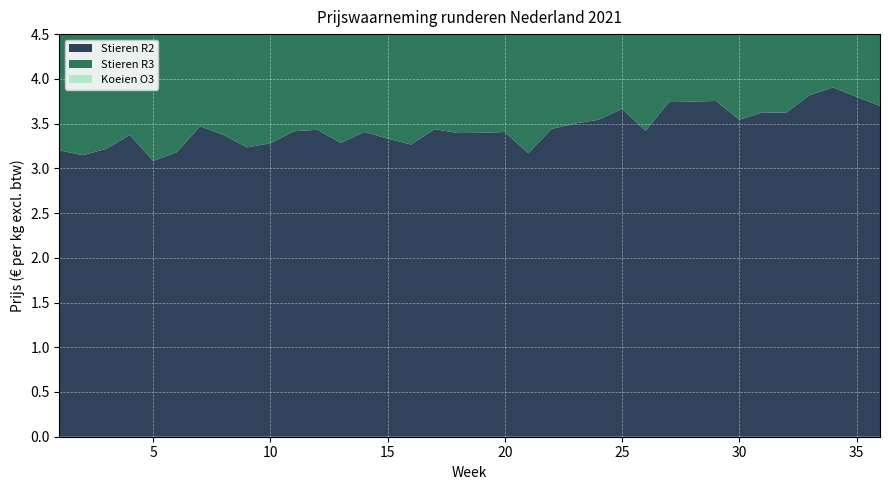

Reading left to right, extract all data points from this chart.

Stieren R2: 3.2	3.1	3.2	3.4	3.1	3.2	3.5	3.4	3.2	3.3	3.4	3.4	3.3	3.4	3.3	3.3	3.4	3.4	3.4	3.4	3.2	3.4	3.5	3.5	3.7	3.4	3.7	3.7	3.8	3.5	3.6	3.6	3.8	3.9	3.8	3.7
Stieren R3: 3.2	3.2	3.2	3.3	3.3	3.3	3.4	3.4	3.3	3.5	3.4	3.5	3.4	3.4	3.3	3.3	3.5	3.4	3.5	3.4	3.3	3.2	3.5	3.6	3.6	3.8	3.7	3.7	3.8	3.8	3.9	3.7	3.9	3.9	3.6	3.8
Koeien O3: 2.7	2.7	2.6	2.6	2.5	2.6	2.7	2.8	2.9	2.9	2.9	2.9	2.9	2.9	2.9	2.9	2.9	2.9	3.1	3.0	3.1	3.1	3.2	3.3	3.3	3.3	3.4	3.4	3.4	3.4	3.3	3.3	3.3	3.4	3.4	3.4